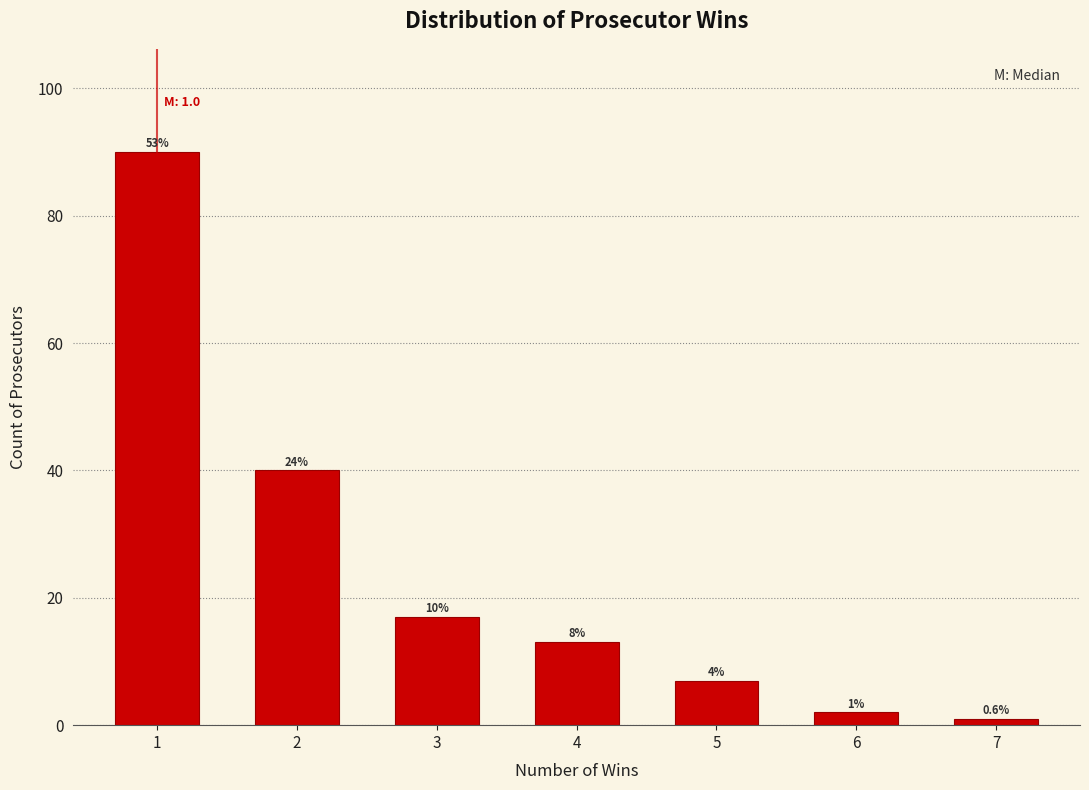

Are the bars horizontal?

No